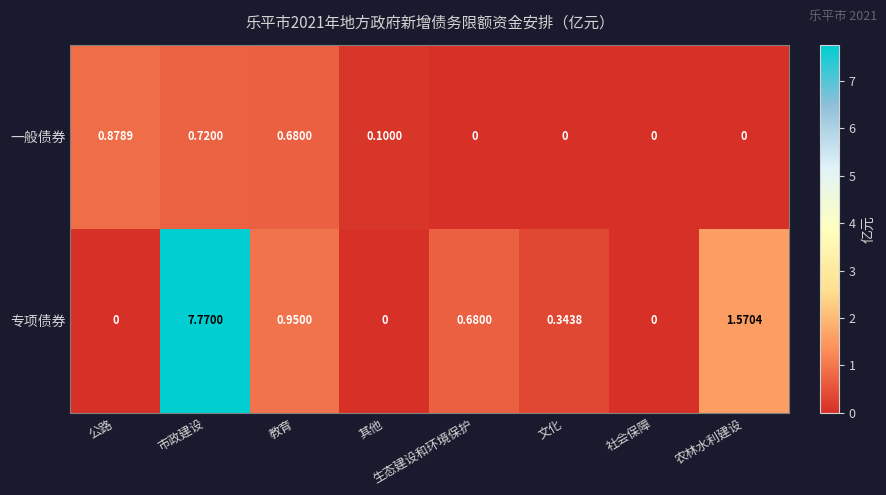

Which series has the widest spread of values?

专项债券